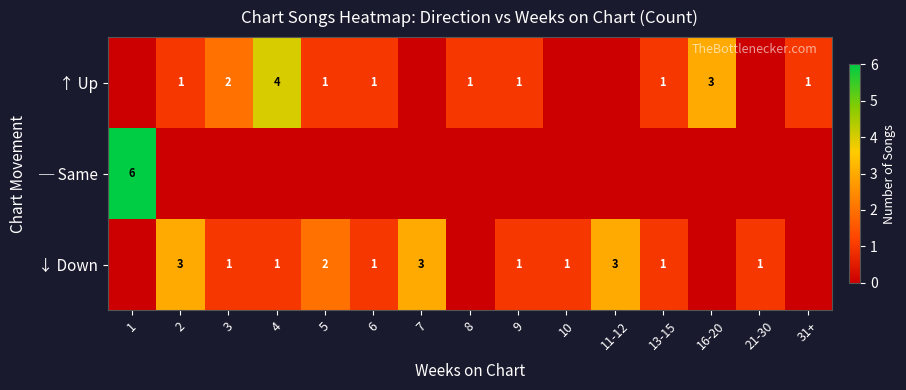

The value of ↓ Down at 6 is 1. True or false?

True